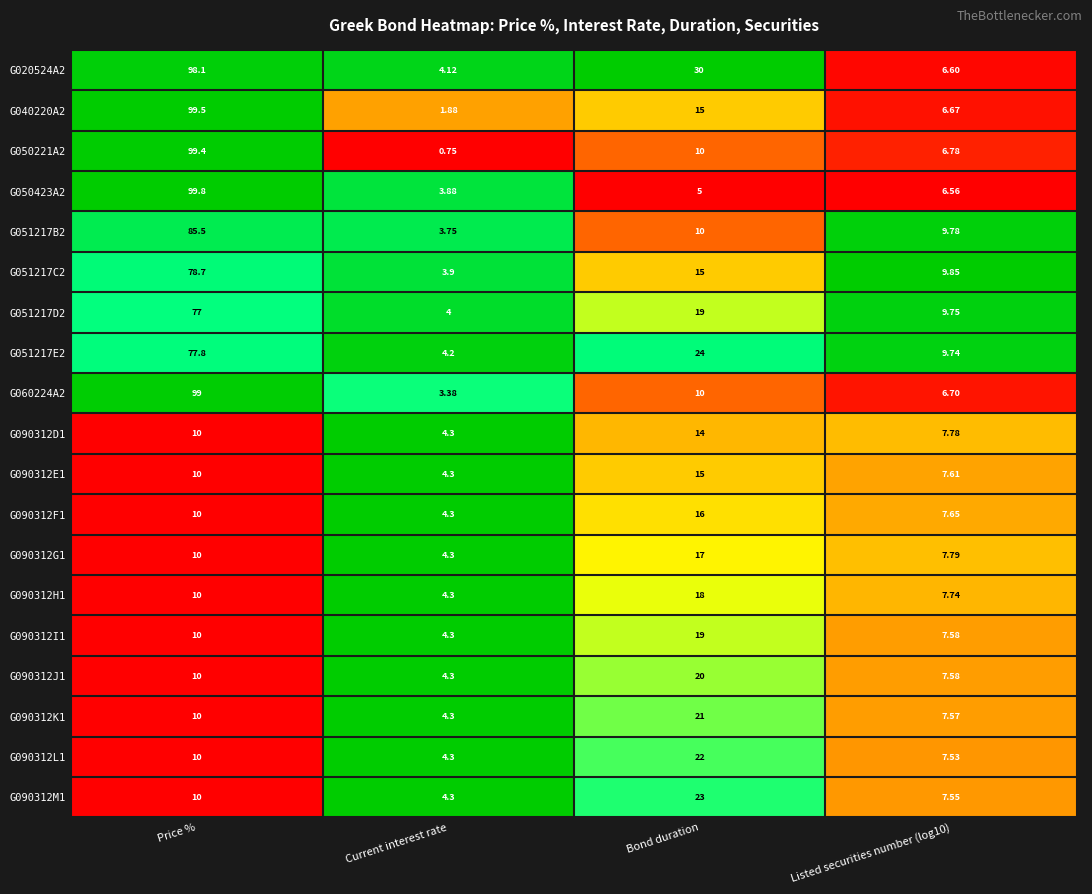

At which category does the chart reach its peak across all series?

Price %